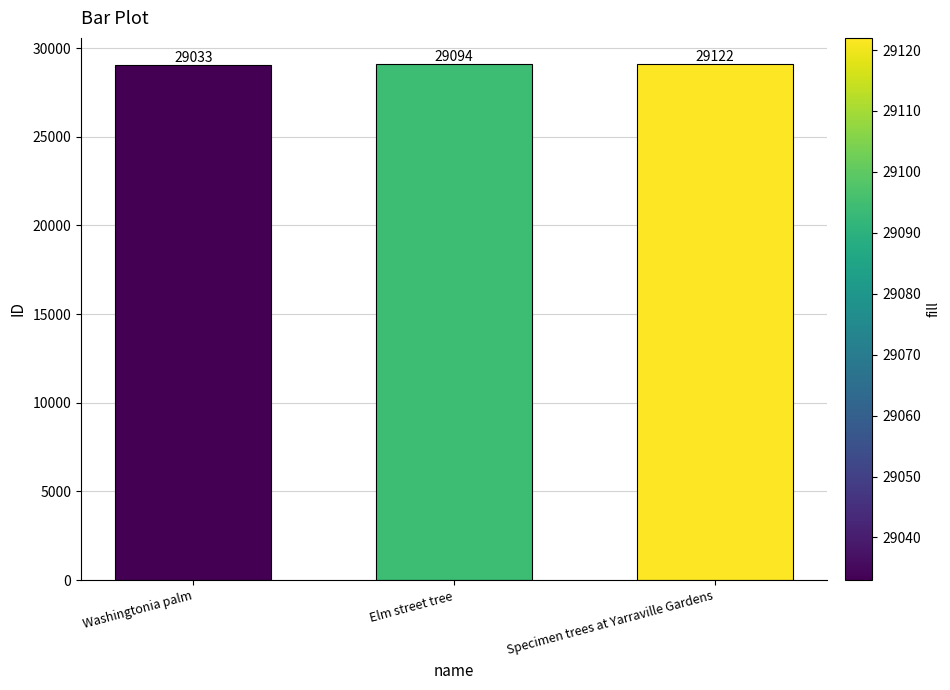

Where is the data nearest to the value 29077?

Elm street tree